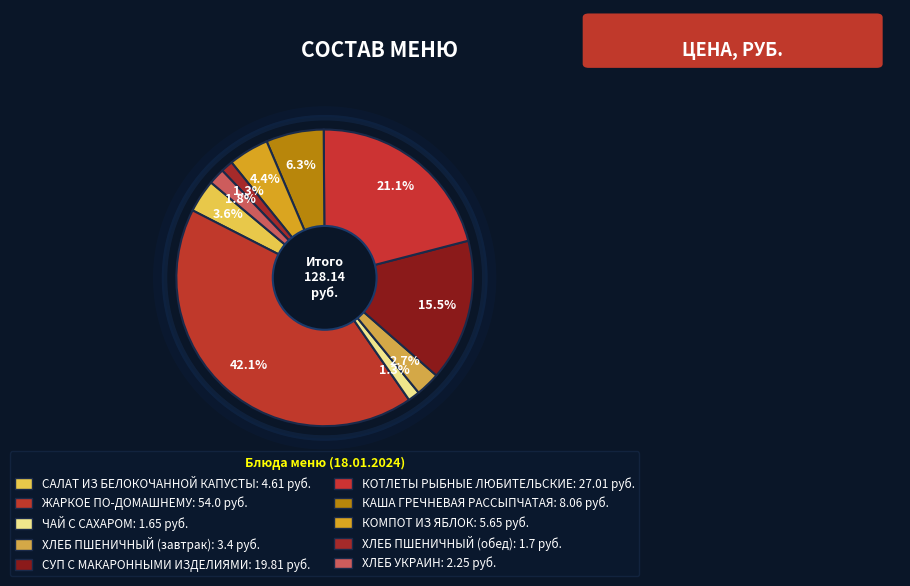

Does any single category account for the majority?

No